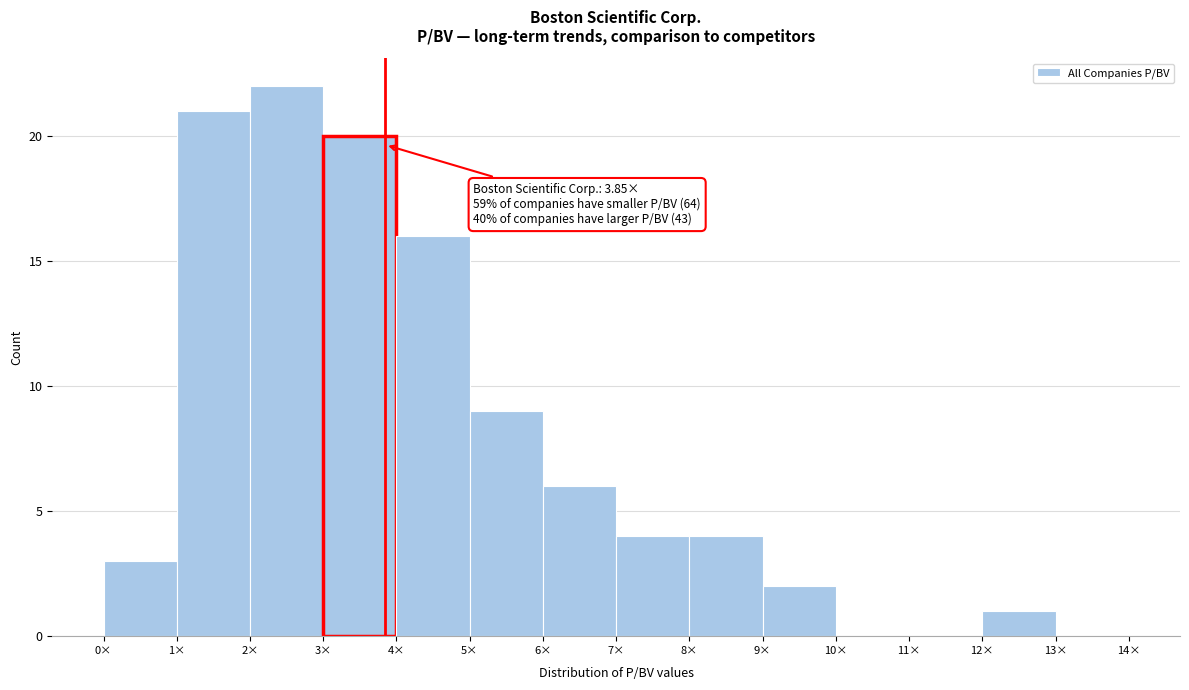

Which range on the x-axis has the tallest bar?

2 to 3